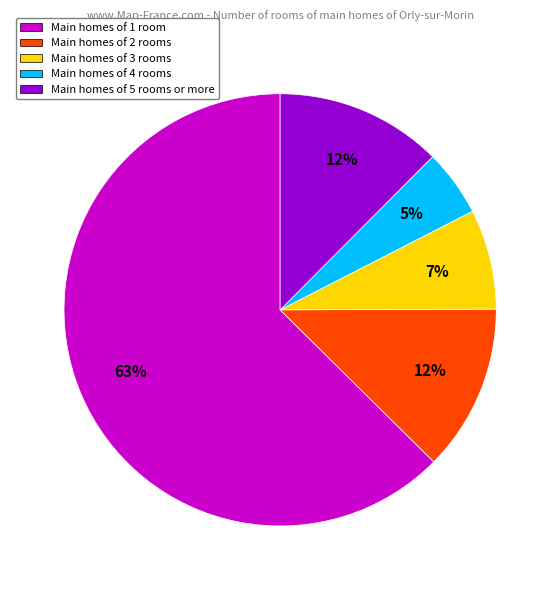

Which has a higher value, Main homes of 4 rooms or Main homes of 2 rooms?

Main homes of 2 rooms